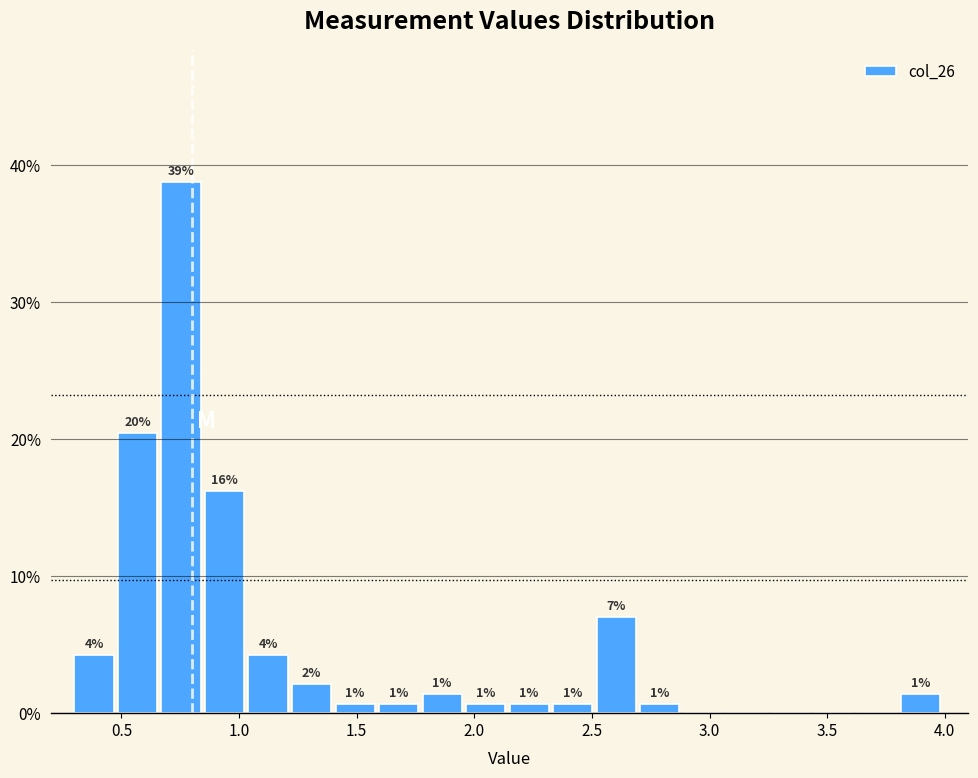

Read against the x-axis, roughly where is the centre of the tallest bar?

0.75